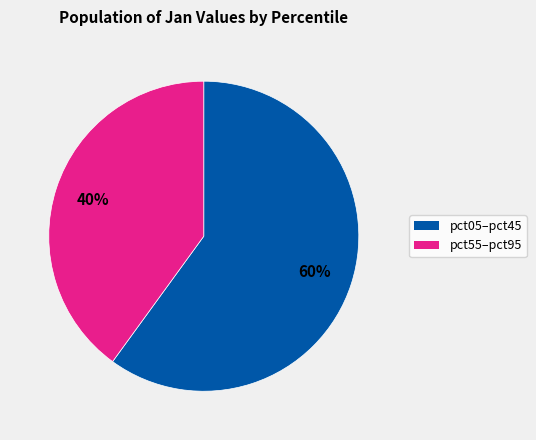

To the nearest percent, what is the difference between the largest and smallest slice percentages?

20%